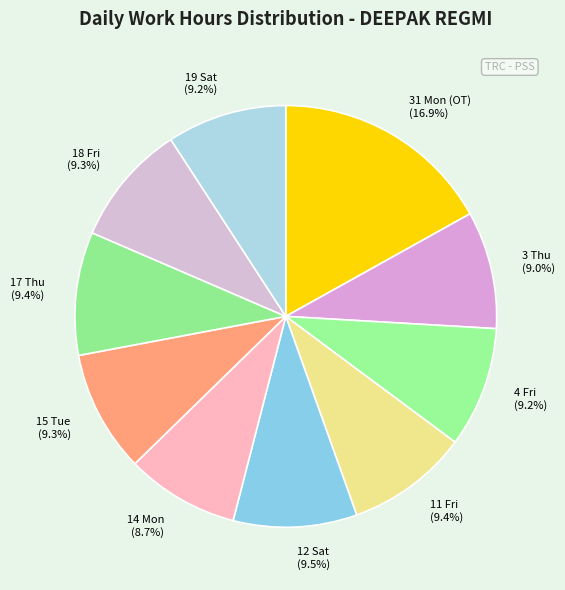

Does 3 Thu account for over 50% of the chart?

No